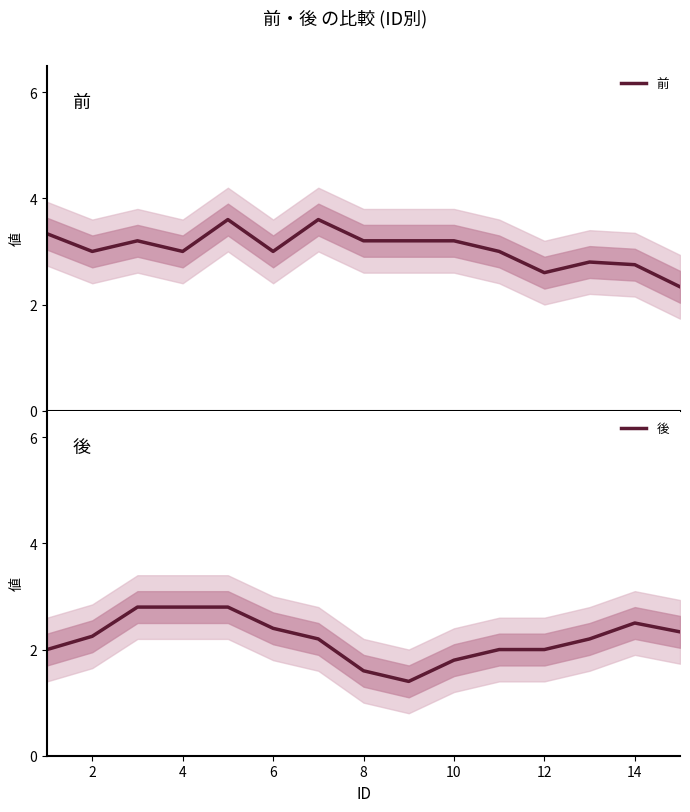

At which label does 後 first exceed 2?

2